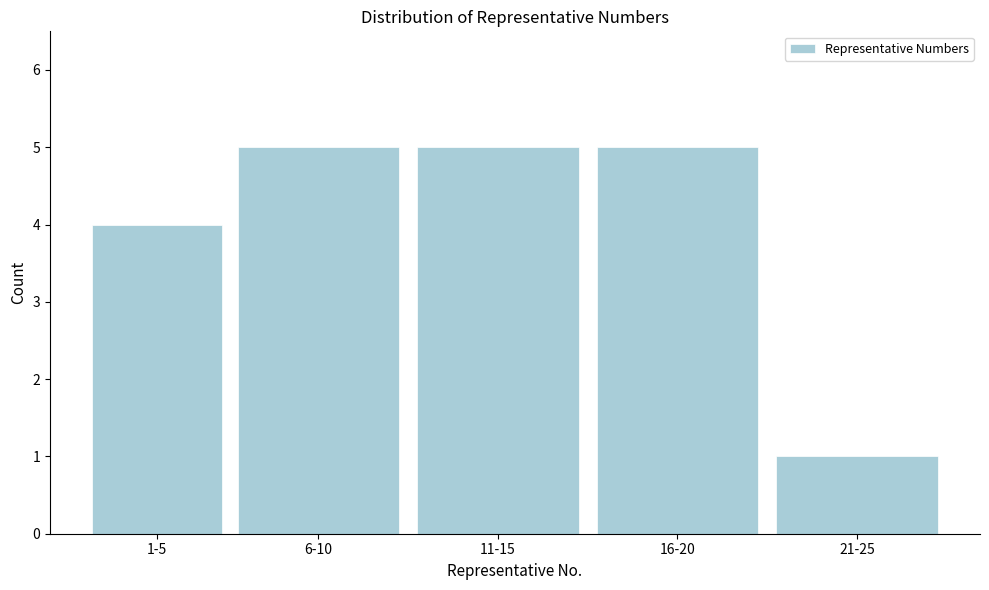

Reading left to right, transcribe all the data shown in this chart.

1-5=4	6-10=5	11-15=5	16-20=5	21-25=1